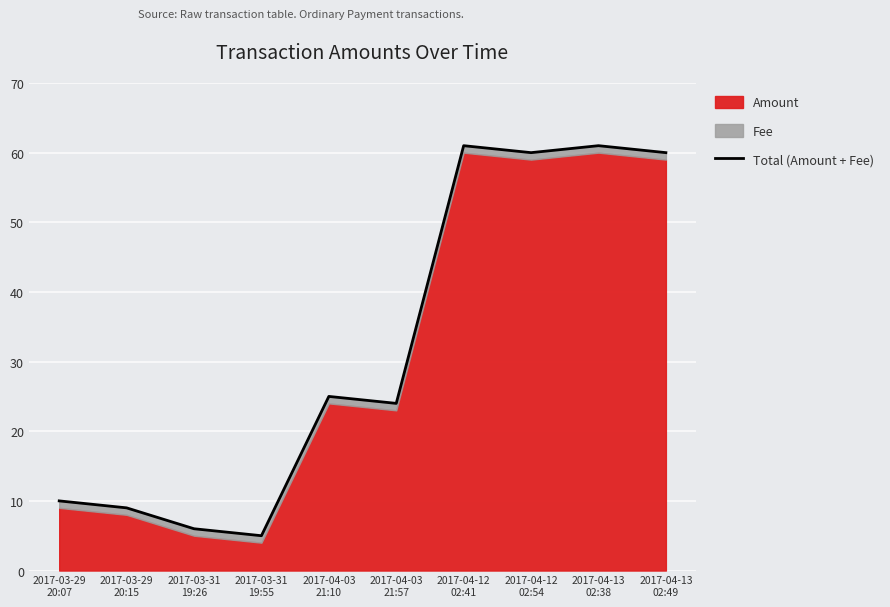

Reading right to left, list all the values displayed in this chart.

2017-04-13
02:49=60	2017-04-13
02:38=61	2017-04-12
02:54=60	2017-04-12
02:41=61	2017-04-03
21:57=24	2017-04-03
21:10=25	2017-03-31
19:55=5	2017-03-31
19:26=6	2017-03-29
20:15=9	2017-03-29
20:07=10